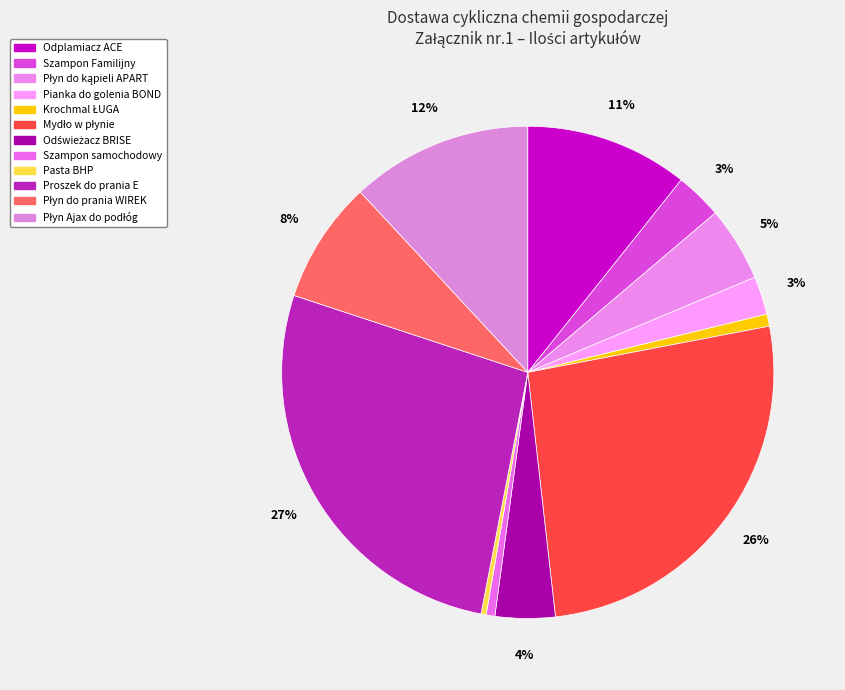

Combined, what portion of the pie is Mydło w płynie and Szampon Familijny?

29.3%